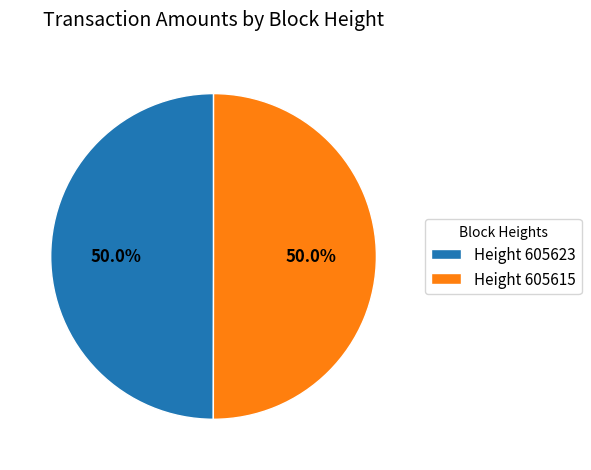

Combined, do Height 605623 and Height 605615 account for over 50%?

Yes